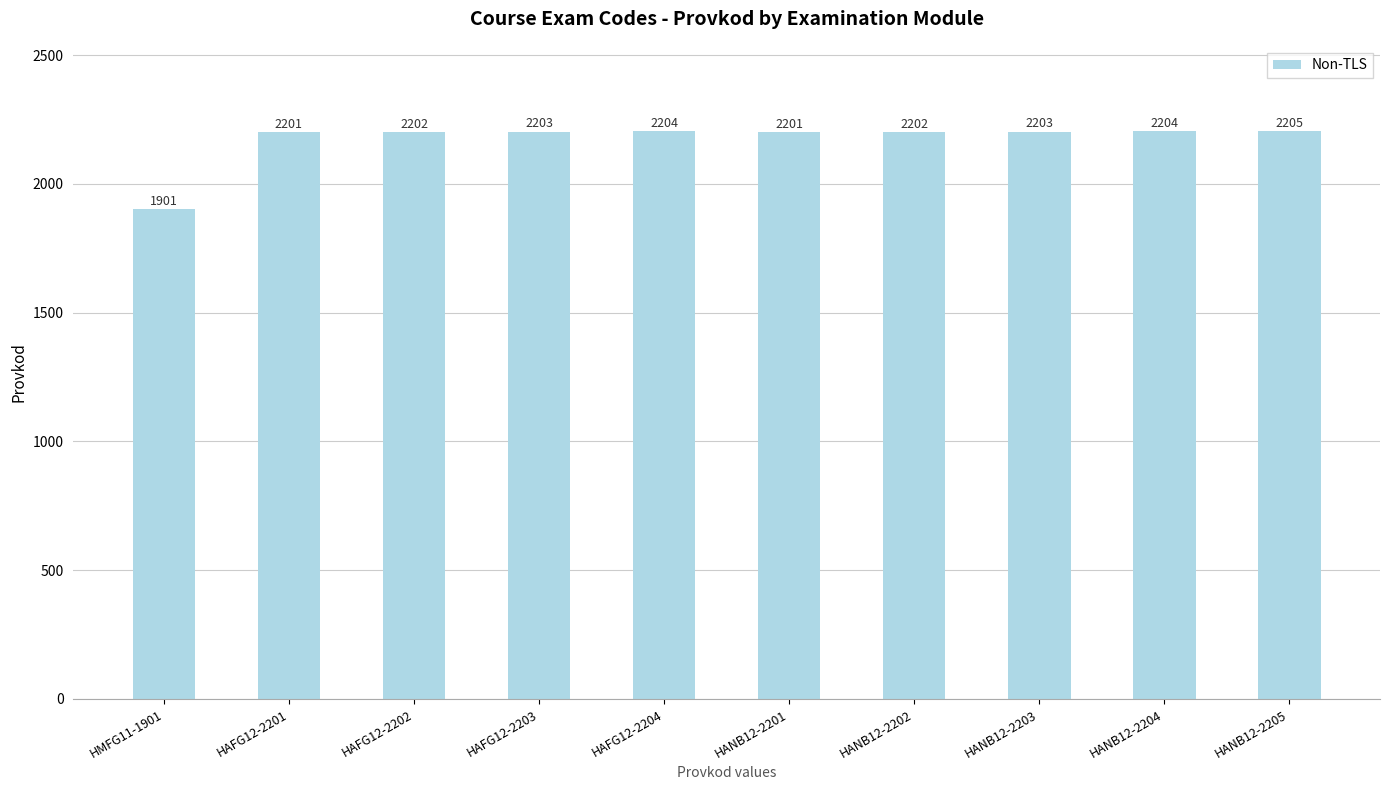

The value at HAFG12-2203 is 3758. True or false?

False